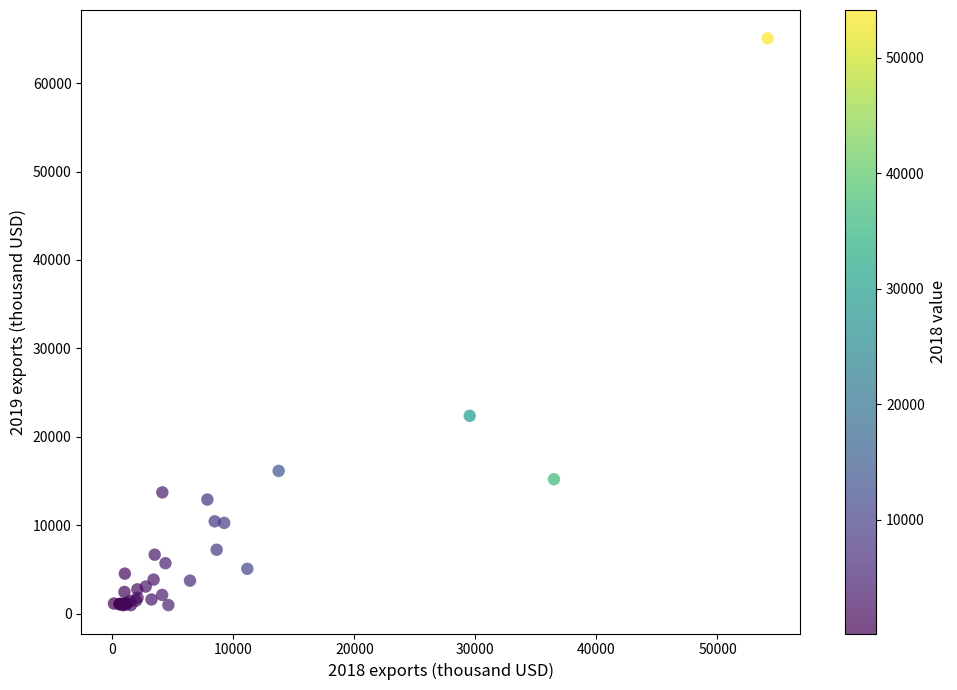

What Y value in the scatter plot is closest to 33015?

22378.1